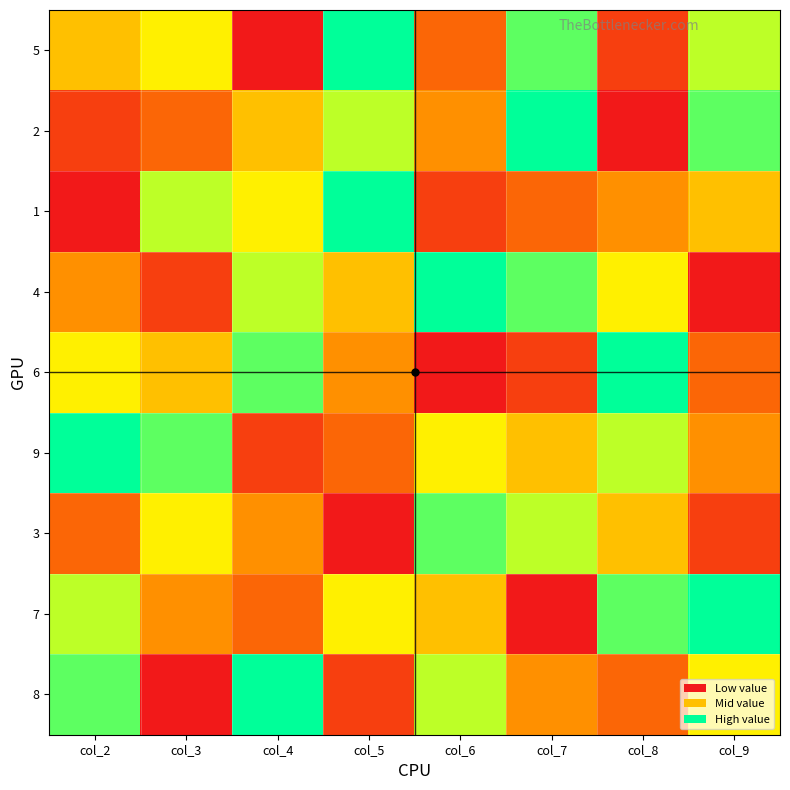

What is the difference between the highest and lowest values at col_5?

8